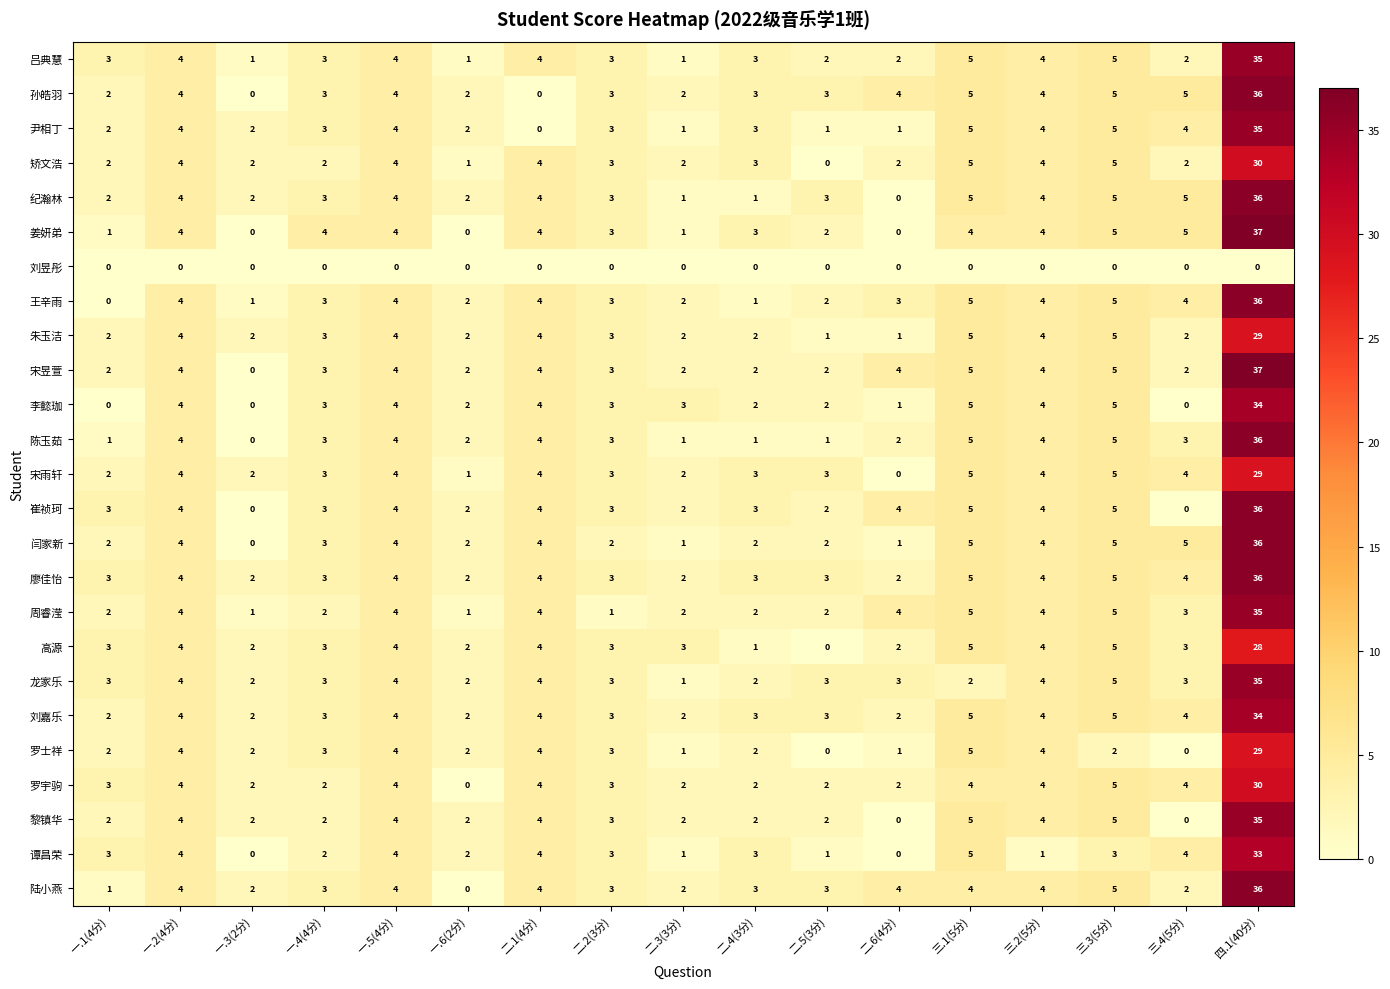

What is the maximum value shown in the chart?

37